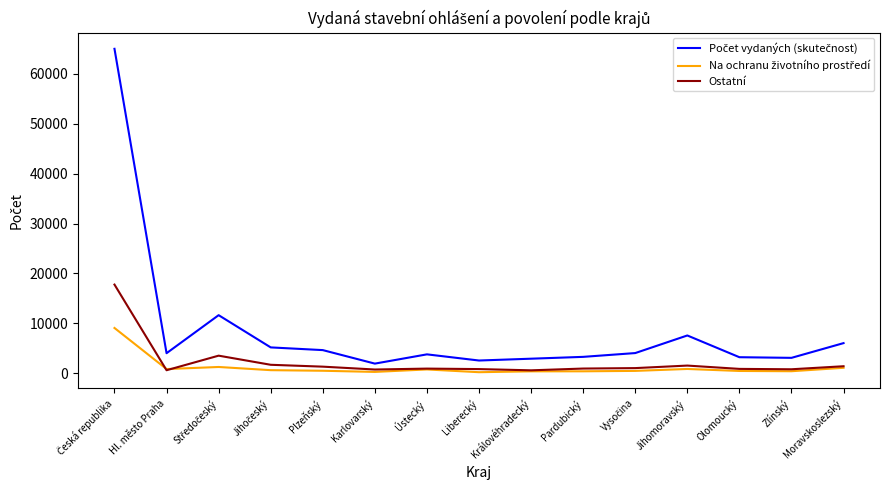

What is the maximum value shown in the chart?

64963